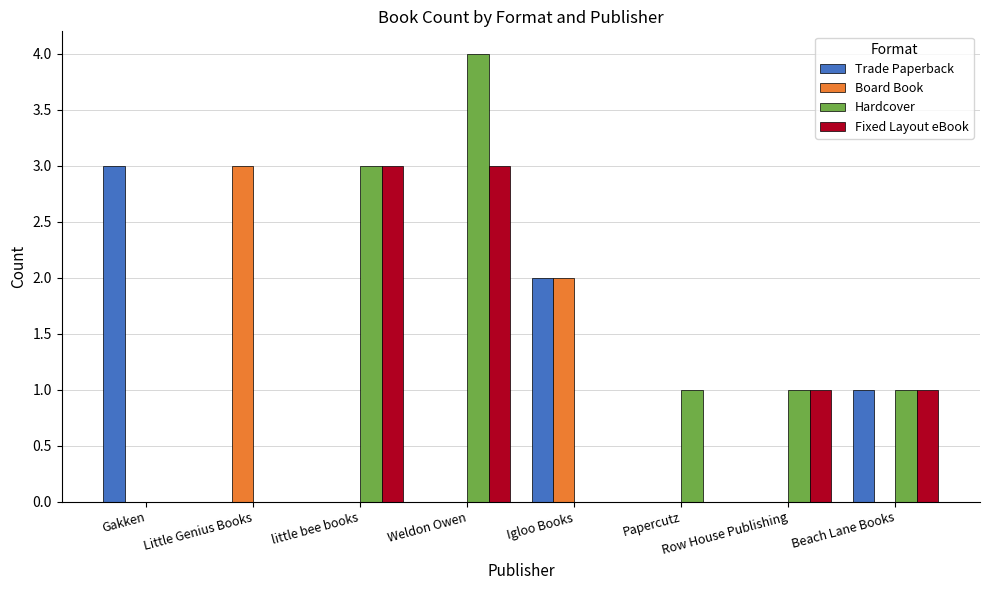

What is the greatest value displayed?

4